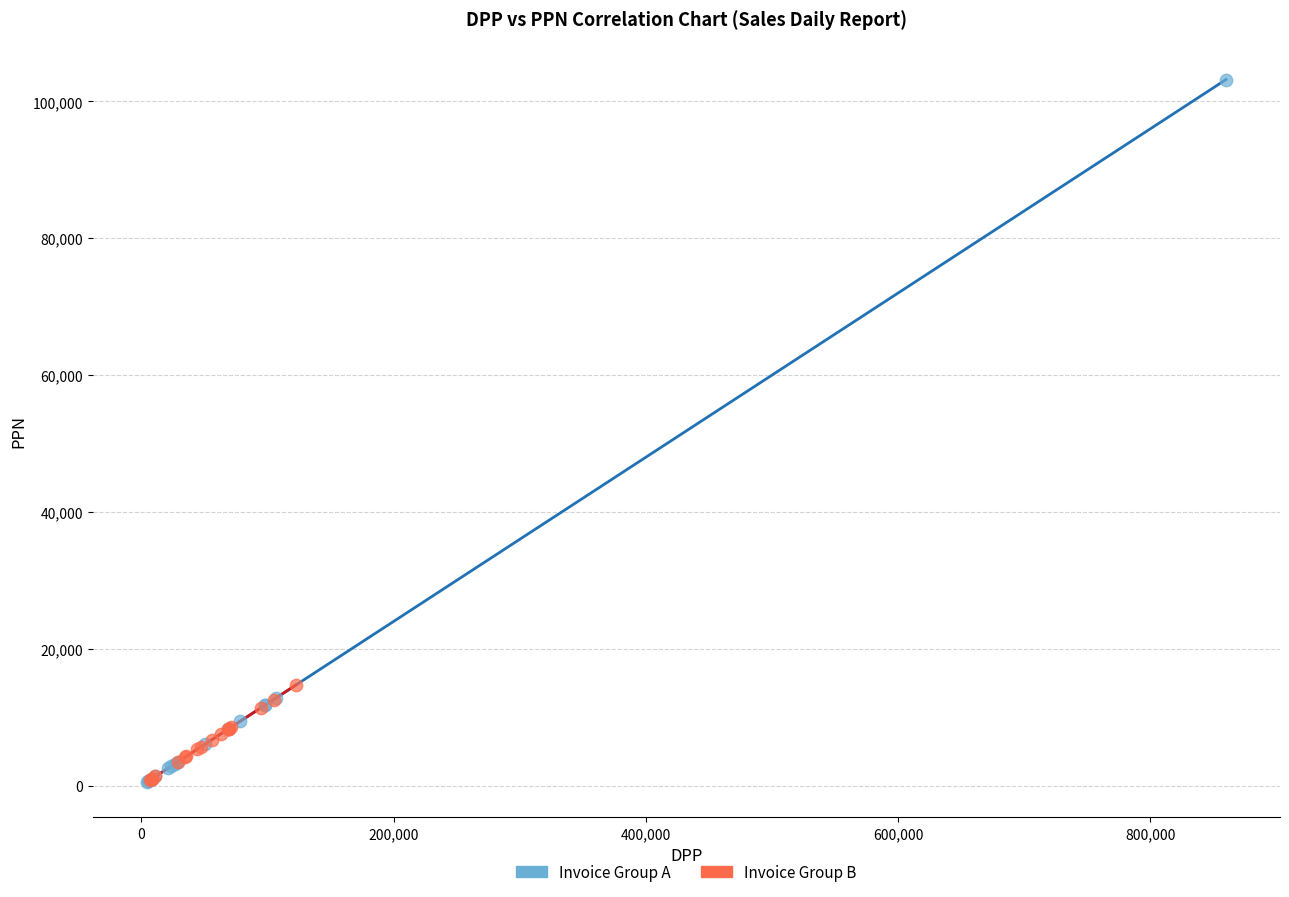

Which series has the widest spread of Y values?

Invoice Group A